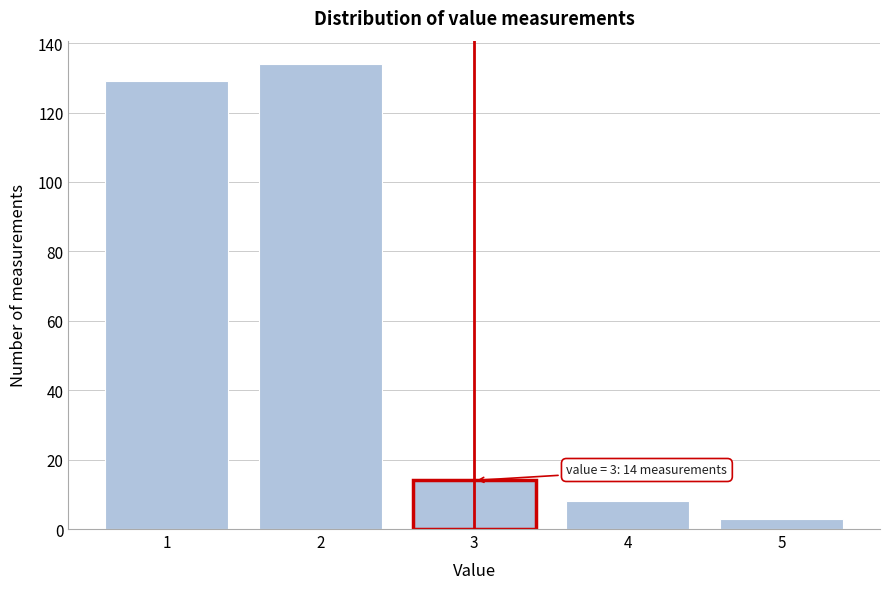

Reading left to right, what are all the values shown in this chart?

129	134	14	8	3